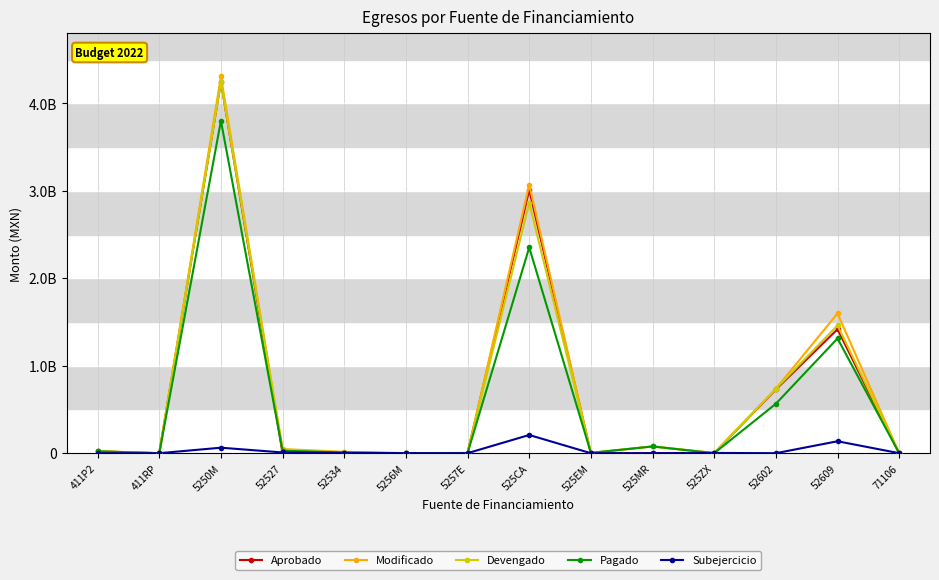

What are all the series names shown in the legend?

Aprobado, Modificado, Devengado, Pagado, Subejercicio